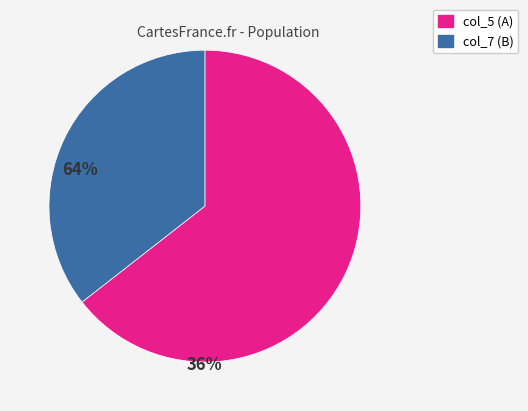

The col_5 (A) slice represents 64% of the pie. True or false?

True